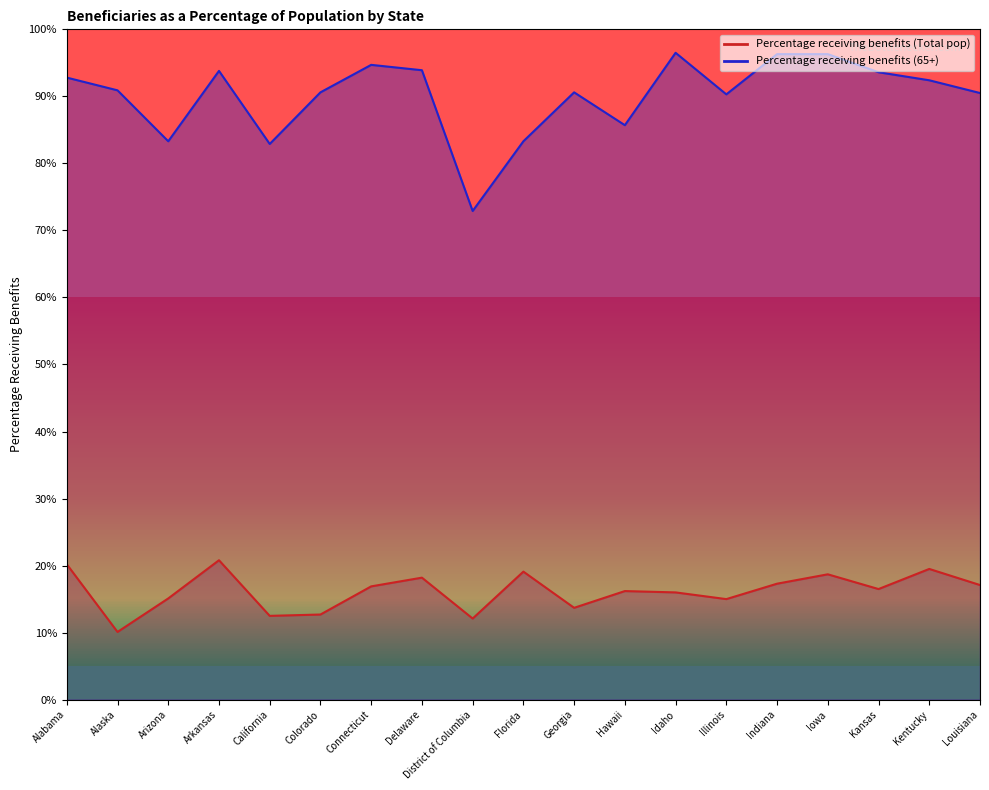

At how many categories does at least one series exceed 78?

18